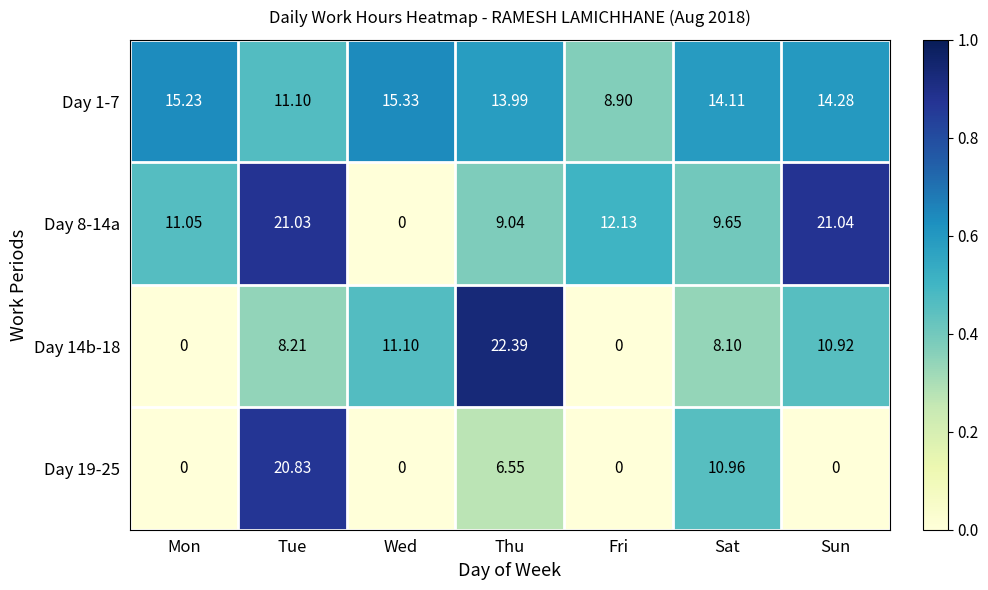

List the labels in order of Day 1-7 value, smallest first.

Fri, Tue, Thu, Sat, Sun, Mon, Wed